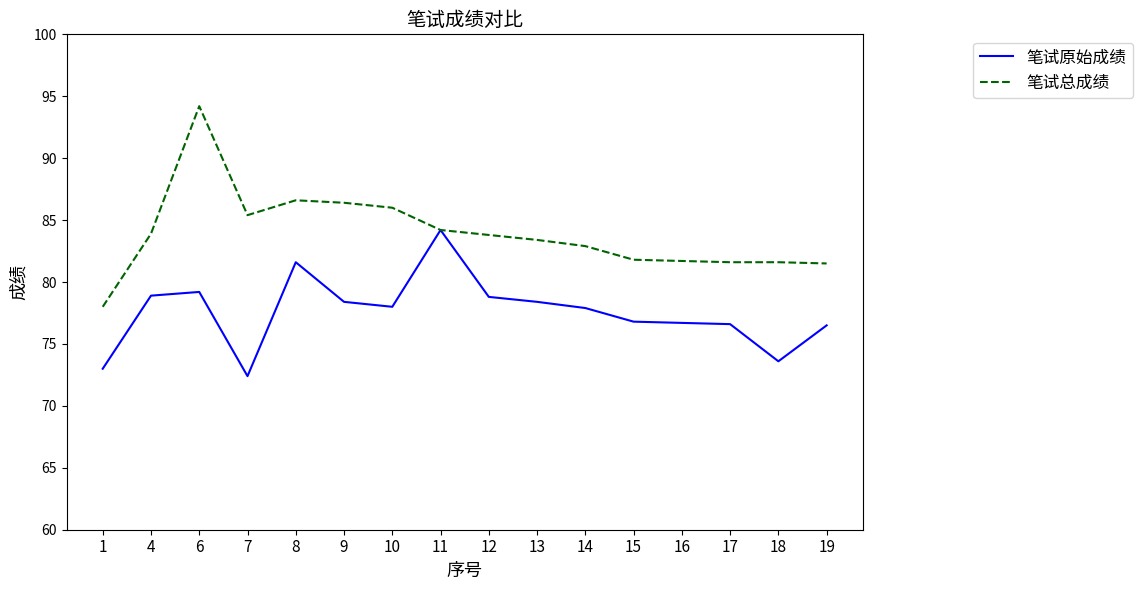

True or false: 笔试原始成绩 has a value of 84.2 at 11.

True